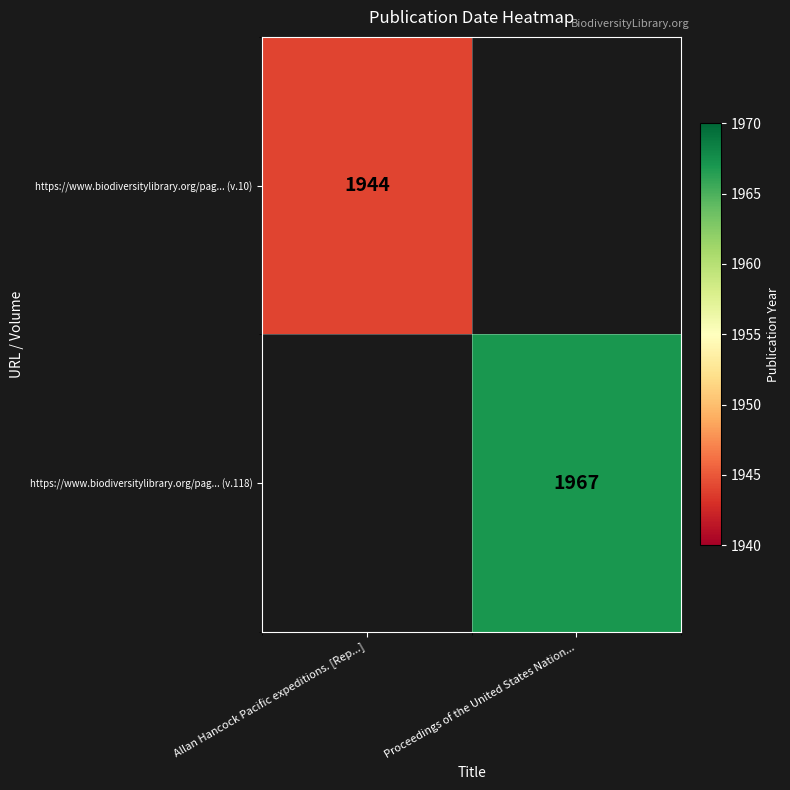

The value of https://www.biodiversitylibrary.org/pag... (v.10) at Allan Hancock Pacific expeditions. [Rep...] is 1944. True or false?

True